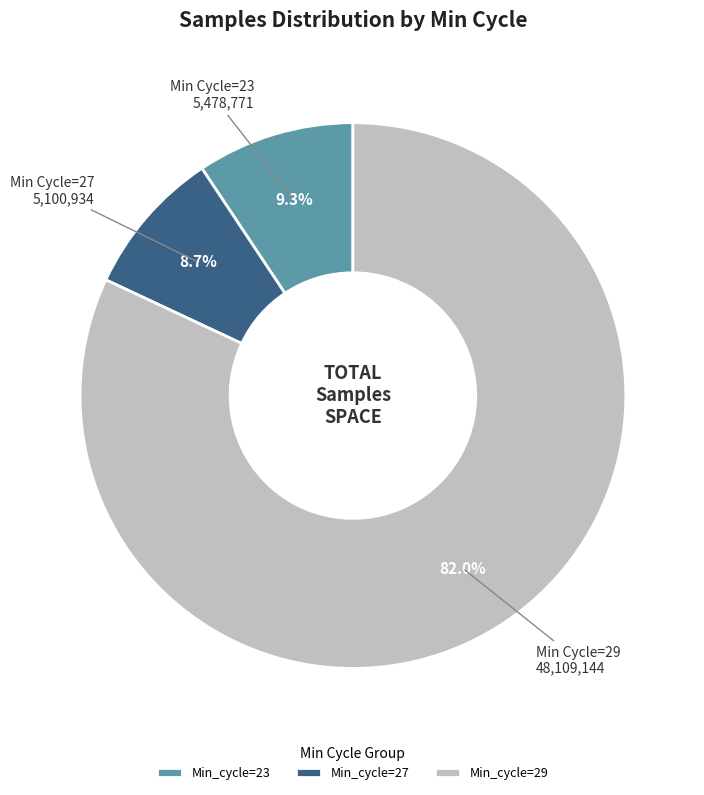

What is the ratio of the value at Min_cycle=23 to the value at Min_cycle=27?

1.1